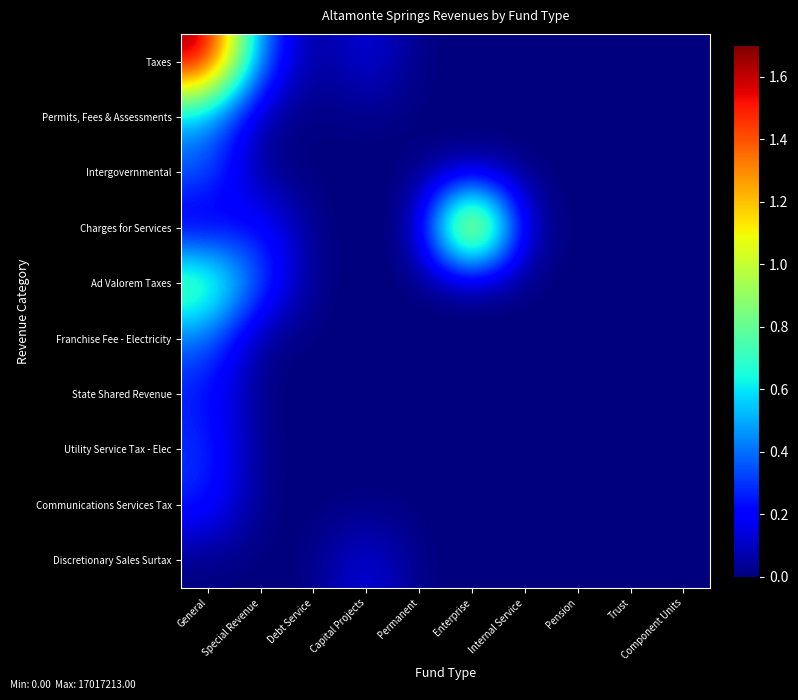

Between Enterprise and General, which is larger?

General